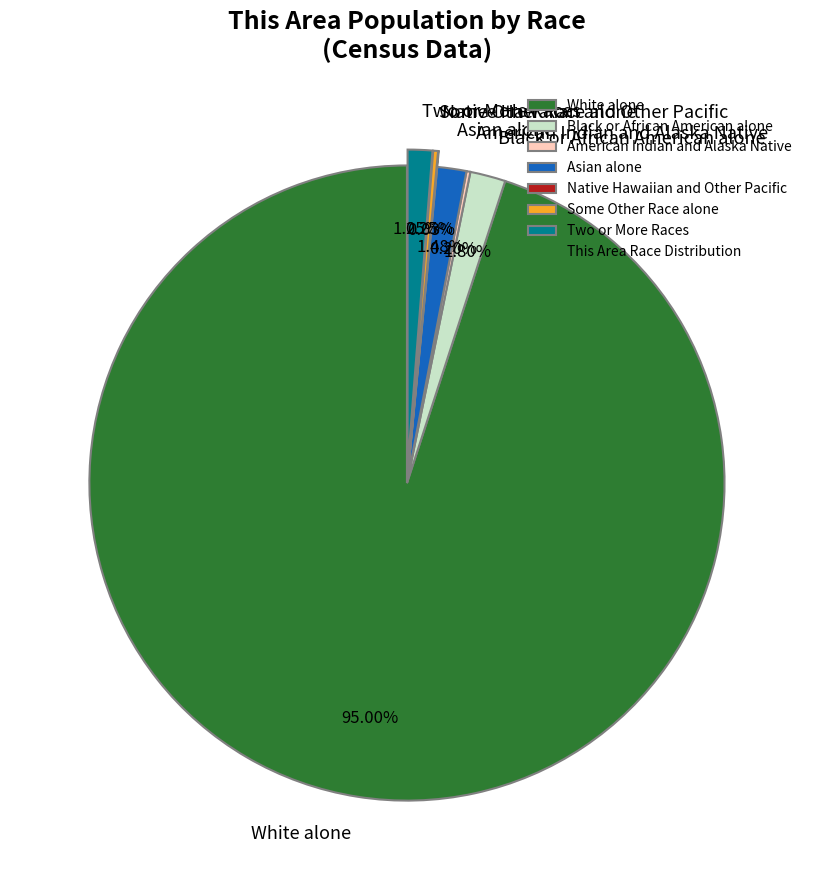

Which slice is the largest?

White alone